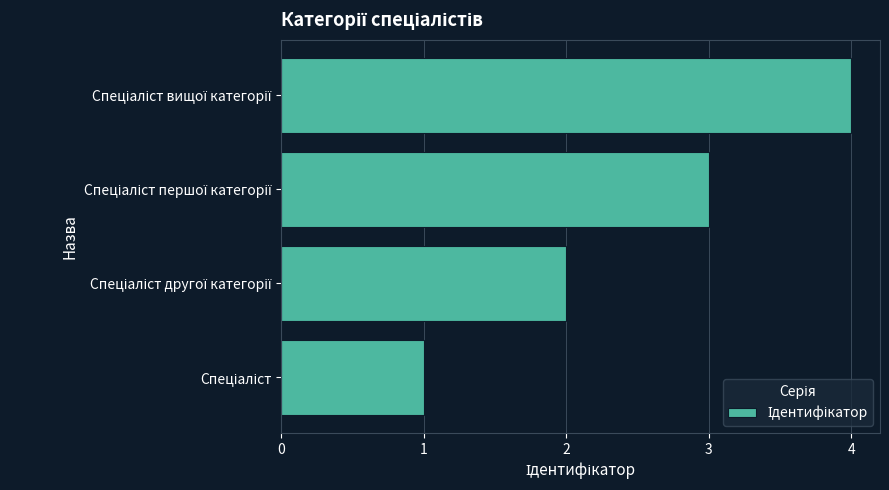

What is the difference between the maximum and minimum values?

3